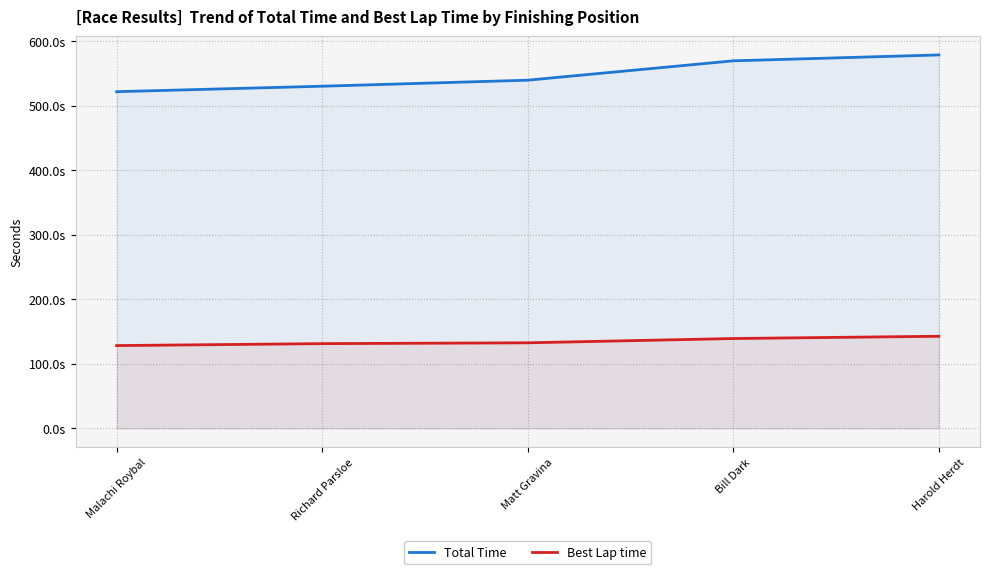

At which label does Best Lap time first exceed 132?

Matt Gravina